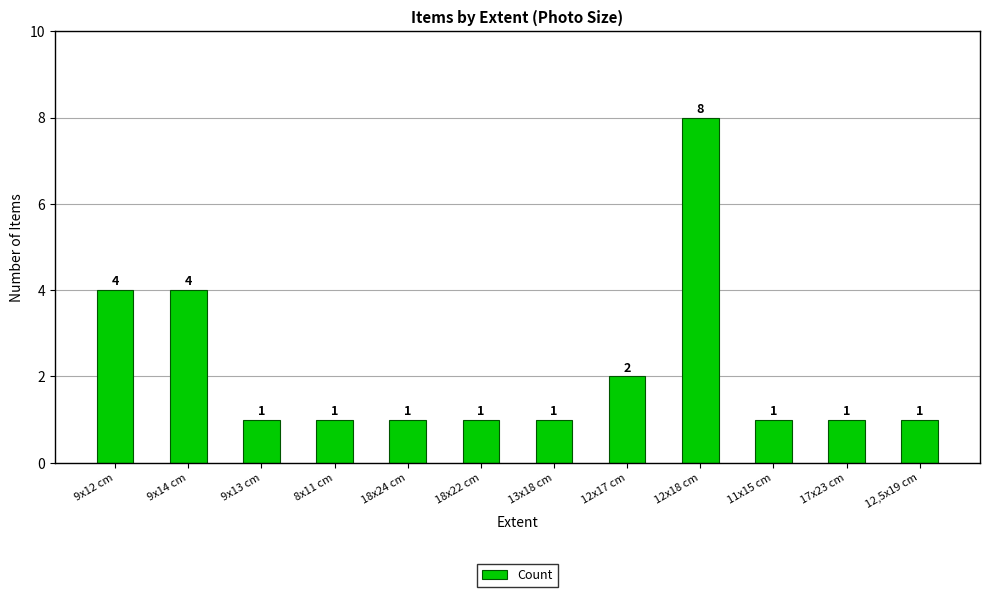

Count the number of data series in this chart.

1